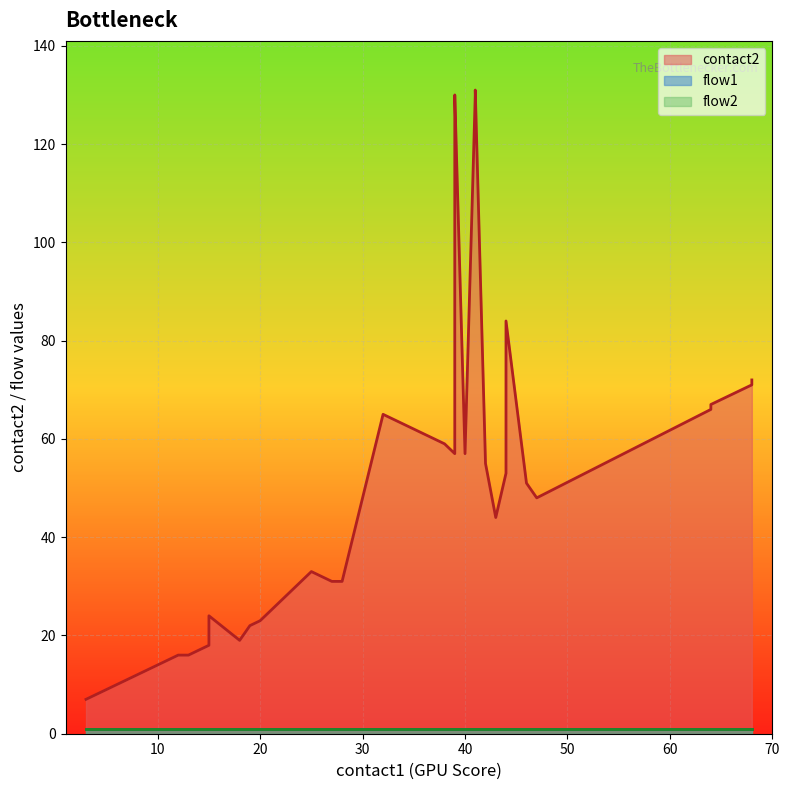

How many categories are shown in the chart?

40